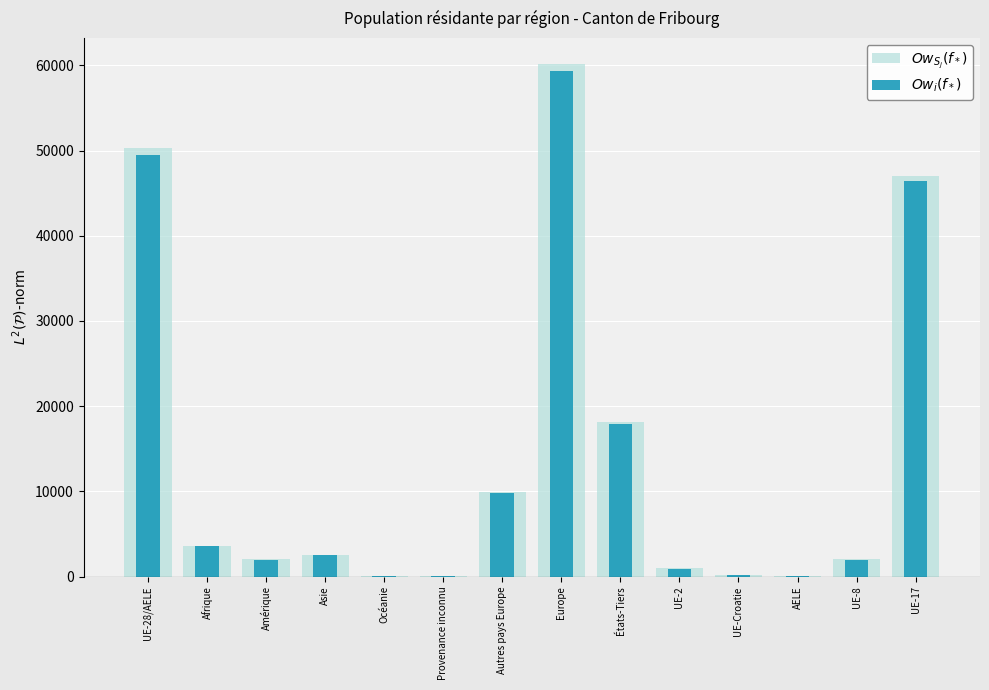

Which has a higher value, UE-28/AELE or Provenance inconnu?

UE-28/AELE